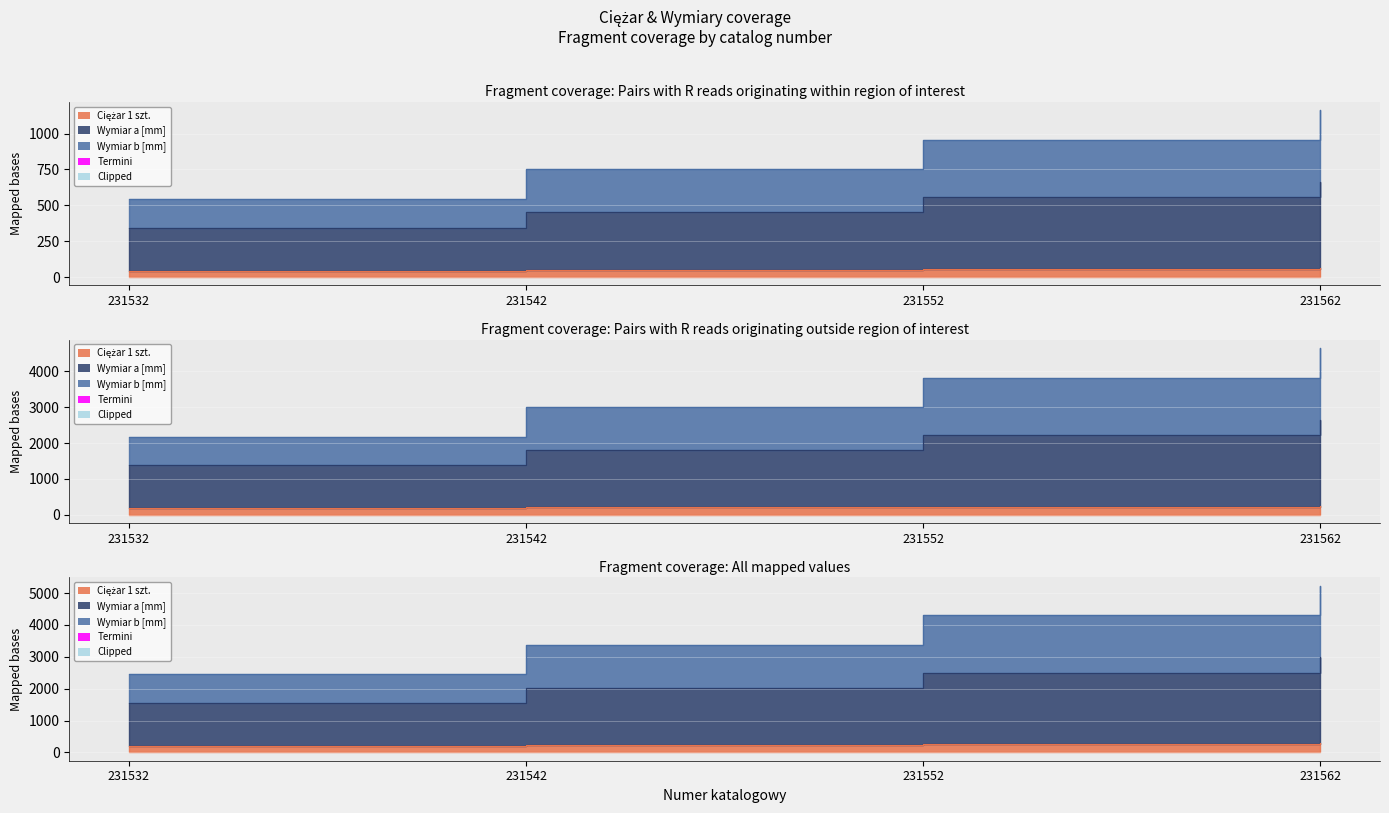

Is the value of Wymiar b [mm] at 231552 greater than the value of Wymiar a [mm] at 231532?

Yes